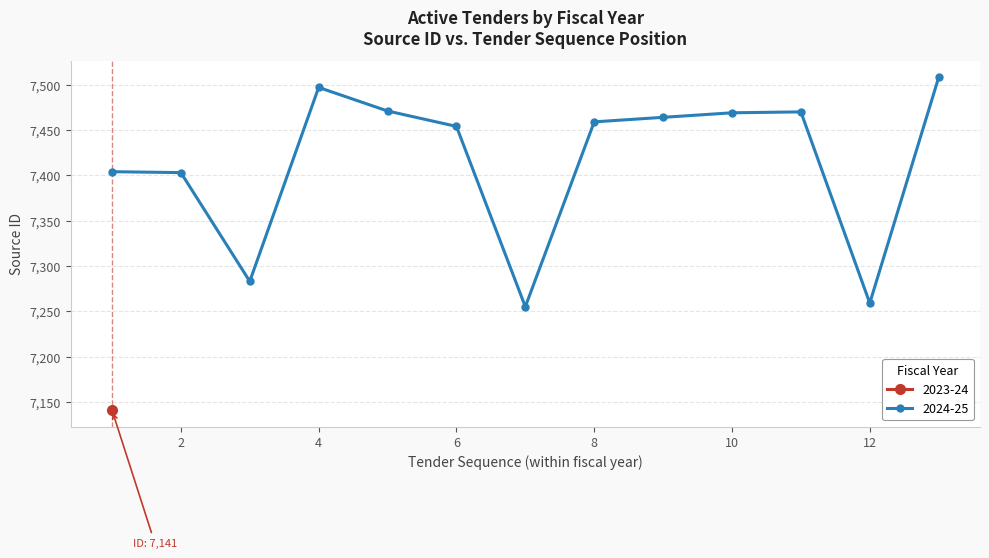

True or false: 2024-25 has more than 1 points higher than both neighbors.

True